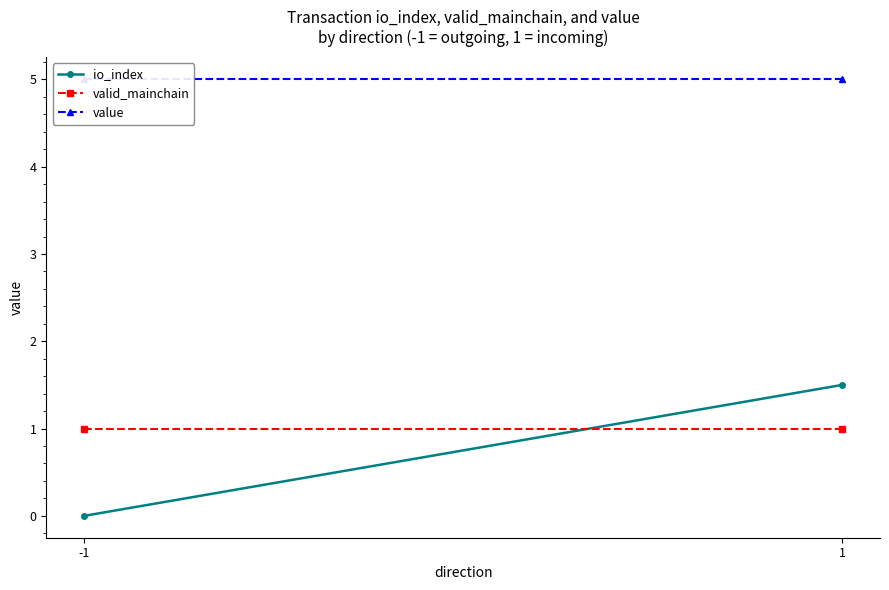

How many distinct data groups are displayed?

3